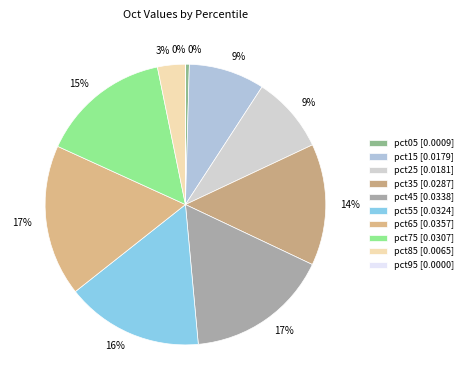

Is the sum of pct75 and pct55 greater than half?

No